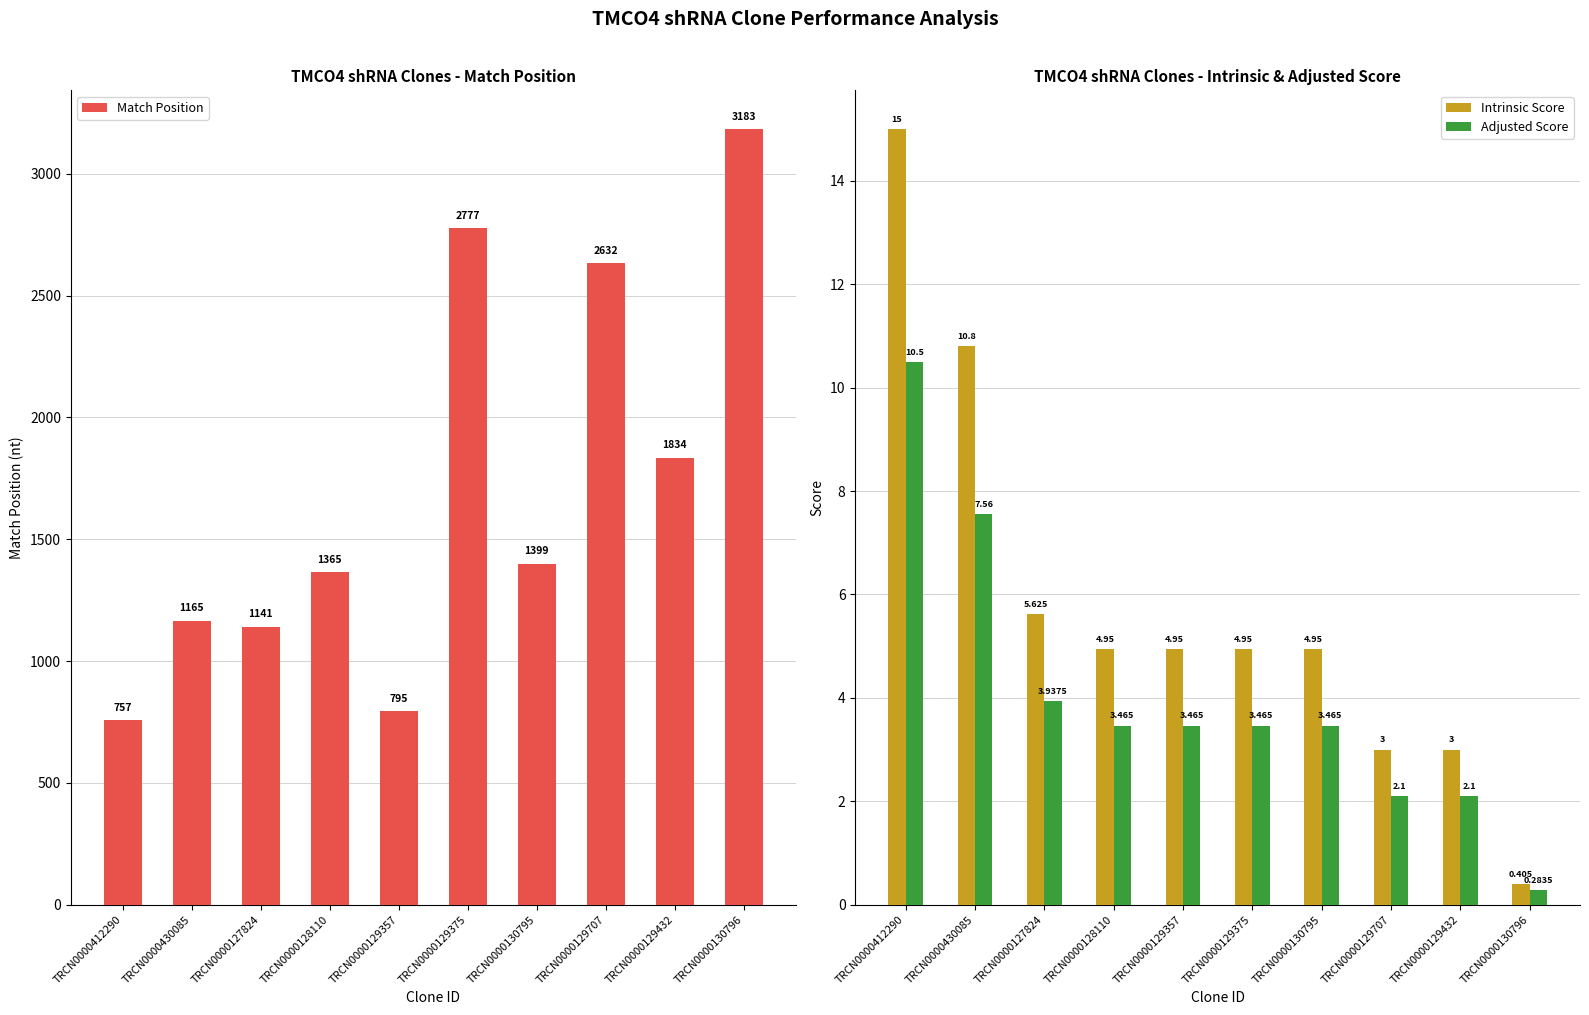

How many bars are there in total?

30